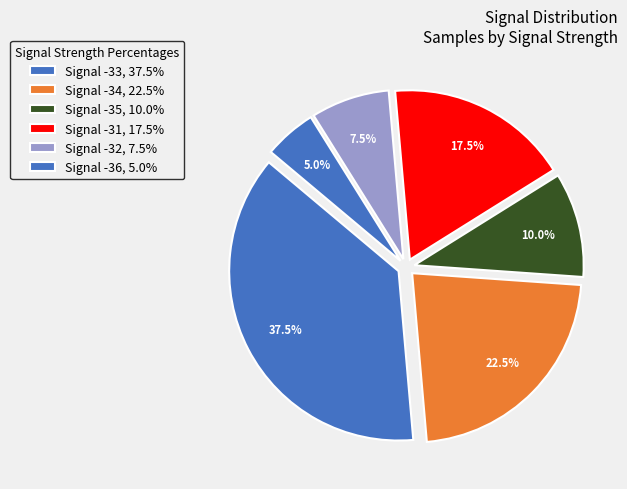

How many segments does this pie chart have?

6